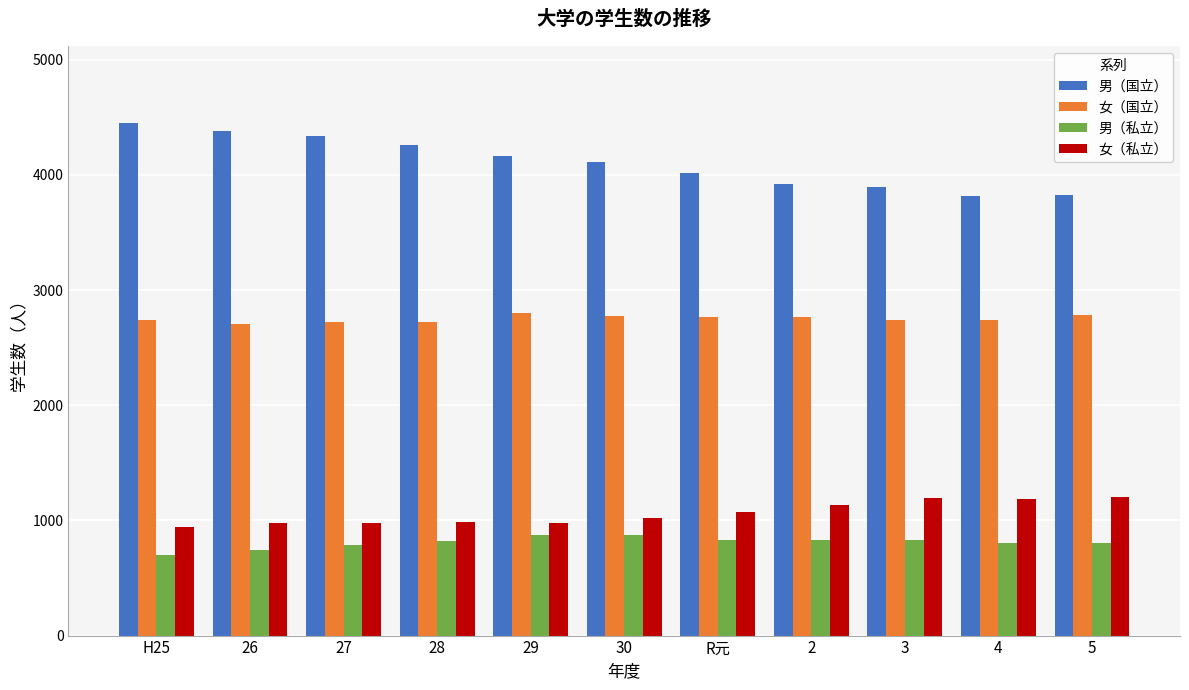

Where does the 女（国立） series first go above 2743?

29